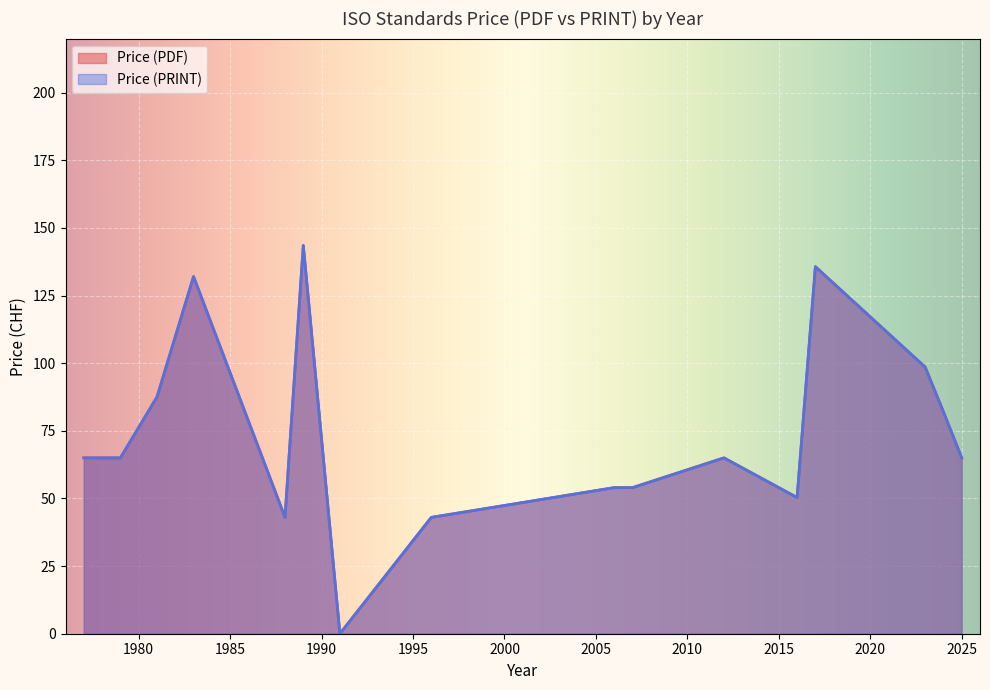

True or false: Price (PRINT) and Price (PDF) intersect in this chart.

False